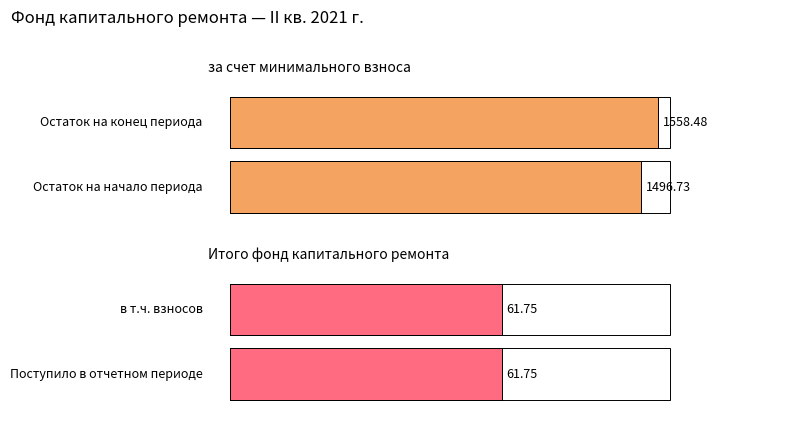

Which series changed the most between Остаток на начало and Остаток на конец?

за счет минимального взноса